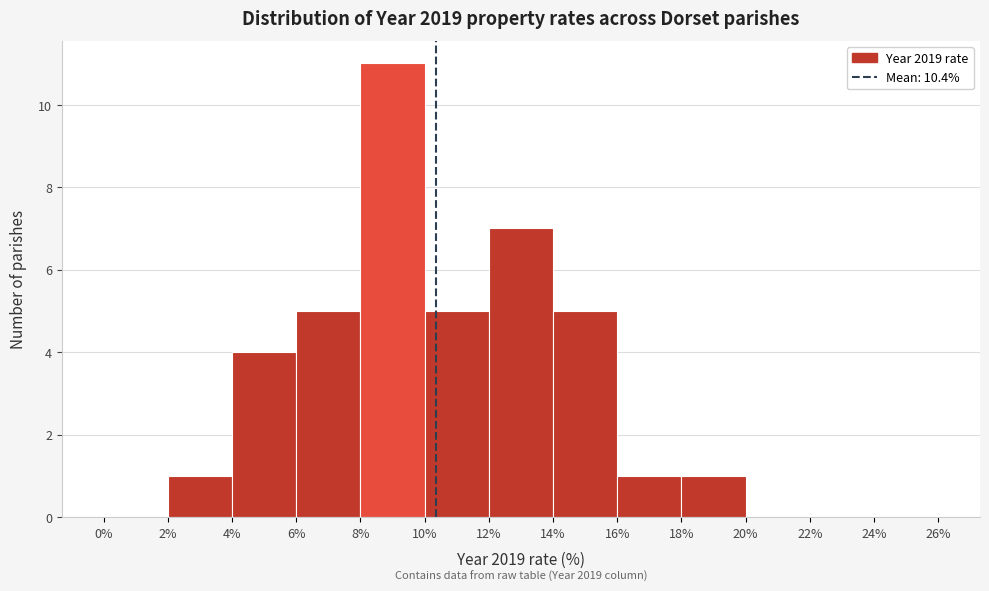

Over which range of the x-axis is the bar tallest?

8% to 10%